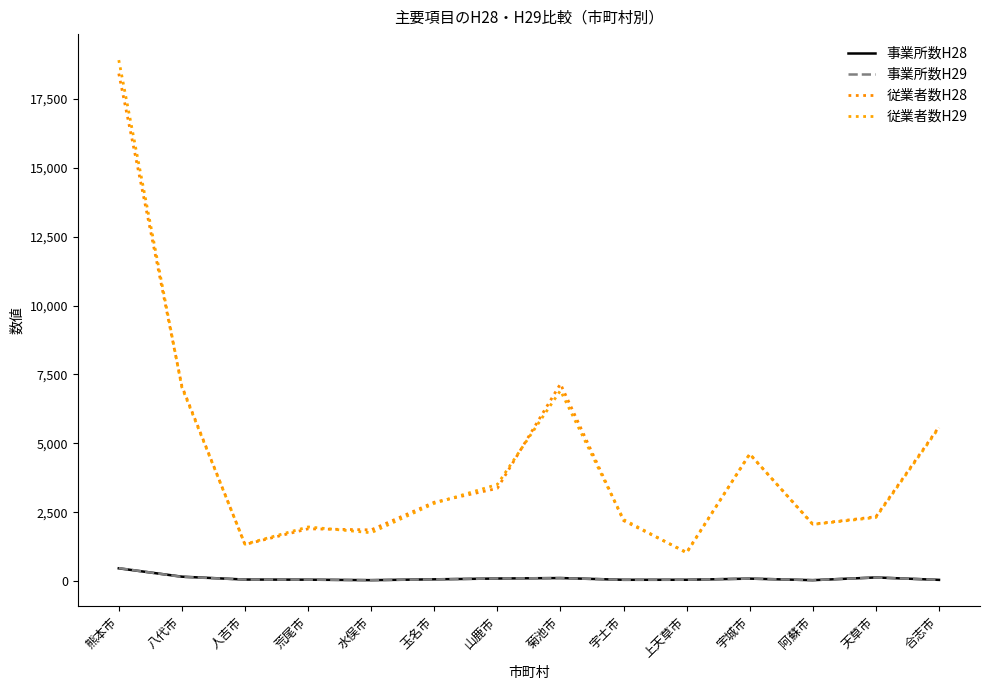

What is the value of the 従業者数H29 point at the 3rd from the left?

1340